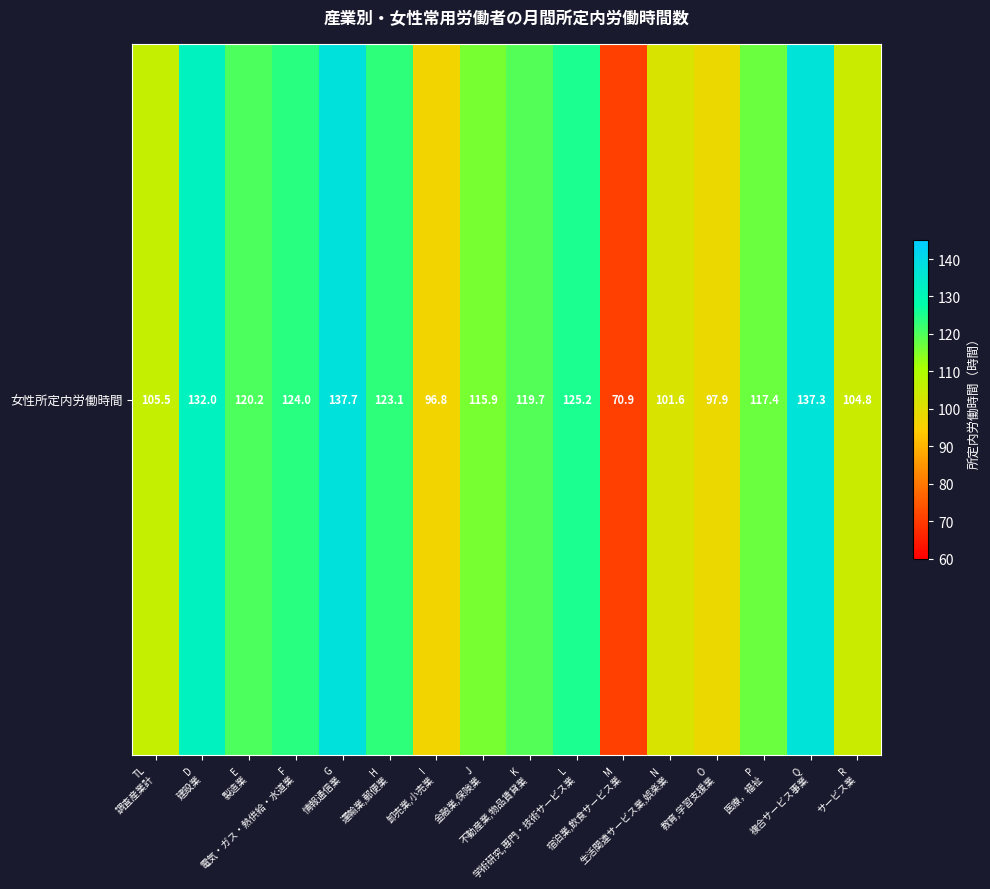

What is the difference between the second highest and minimum values?

66.4